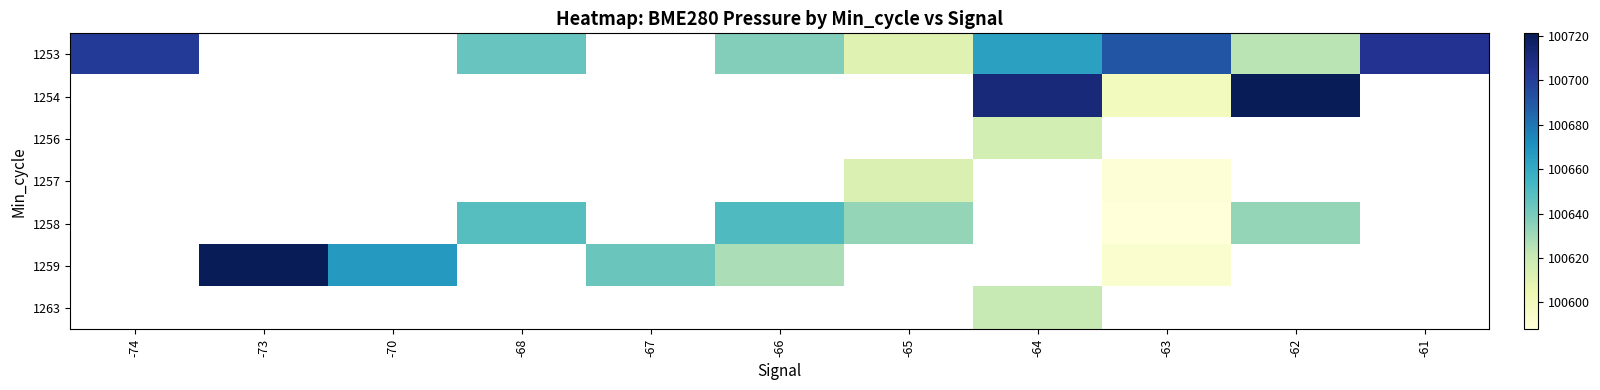

What value does the 1253 series have at -68?

100643.6